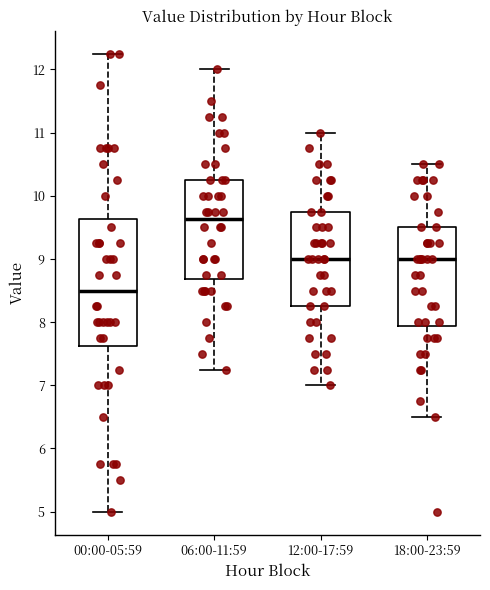

Reading left to right, transcribe this box plot: for each box, give where its median line is, the range the box spans, and where its two whiskers end, as read against the y-axis. The values are not printed on the chart, so give them approximately, as read against the axis.

00:00-05:59: median 8.5, box 7.6 to 9.6, whiskers 5.0 to 12.3
06:00-11:59: median 9.6, box 8.7 to 10.3, whiskers 7.3 to 12.0
12:00-17:59: median 9.0, box 8.3 to 9.8, whiskers 7.0 to 11.0
18:00-23:59: median 9.0, box 7.9 to 9.5, whiskers 6.5 to 10.5